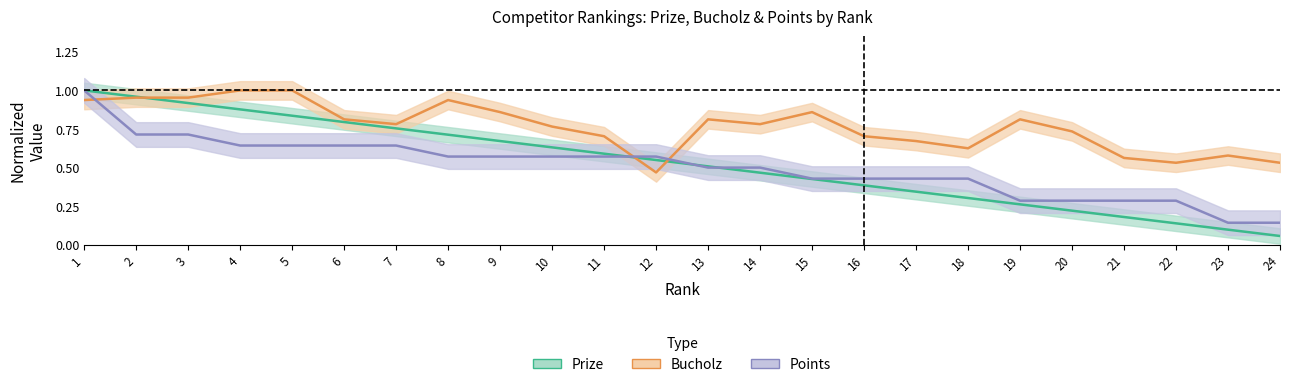

Where is the first local maximum for Bucholz?

8